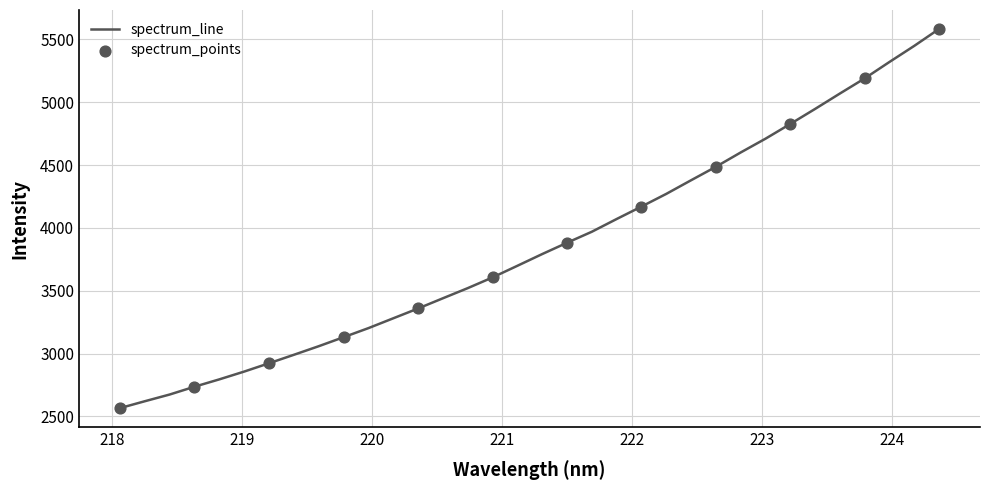

What is the difference between the maximum and minimum values?

3017.7